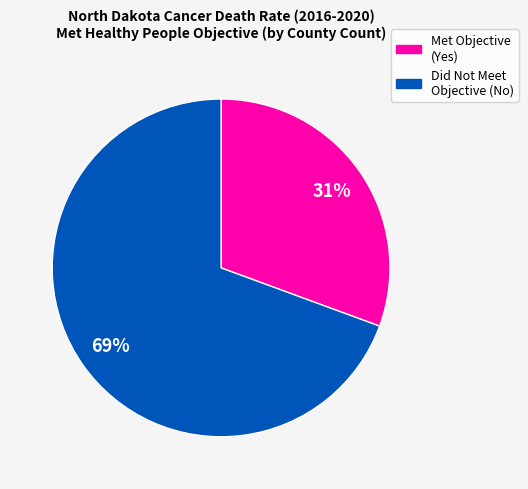

Is there a majority slice in this chart?

Yes